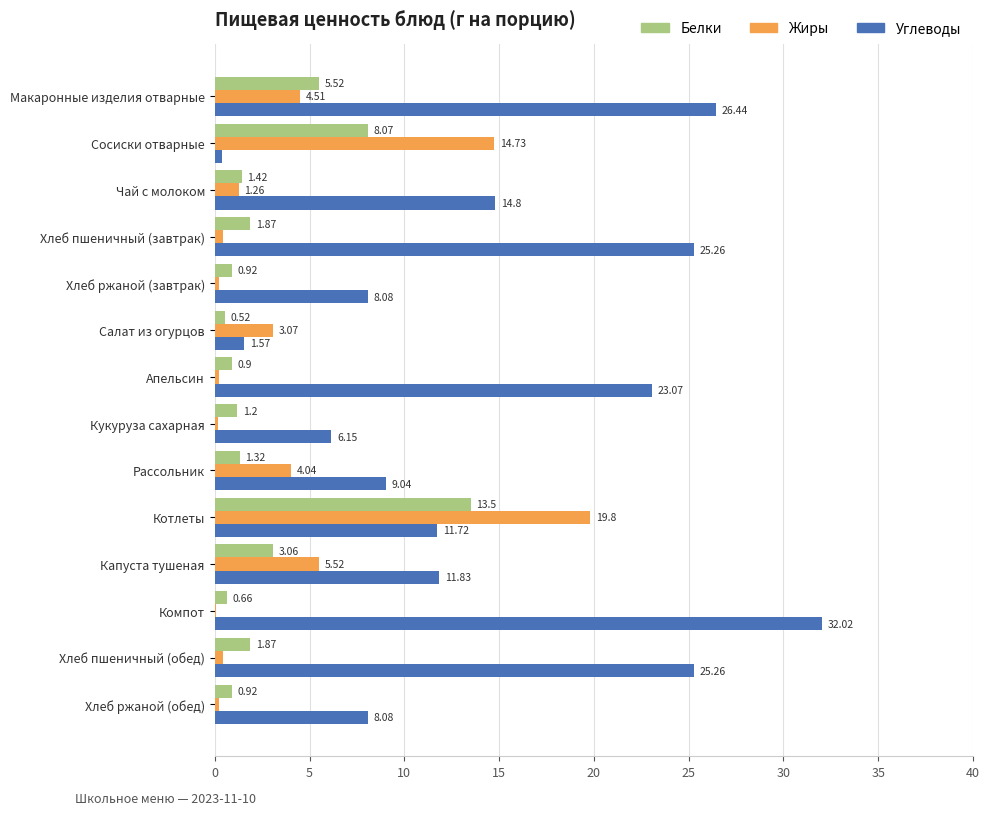

What is the average value of the Жиры series?

3.9